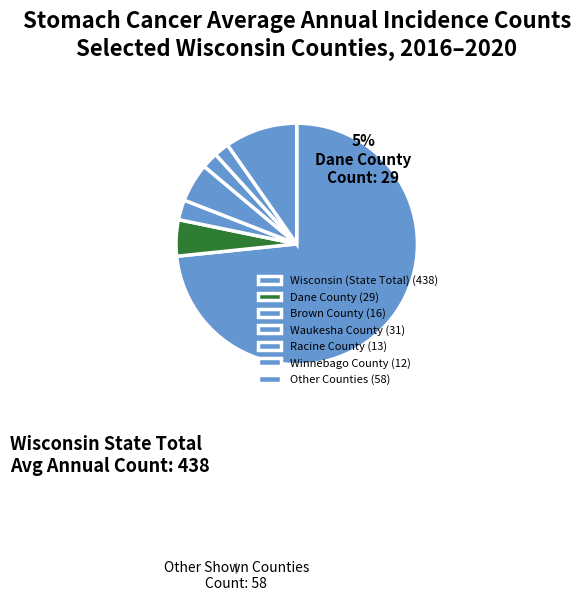

How many segments does this pie chart have?

7